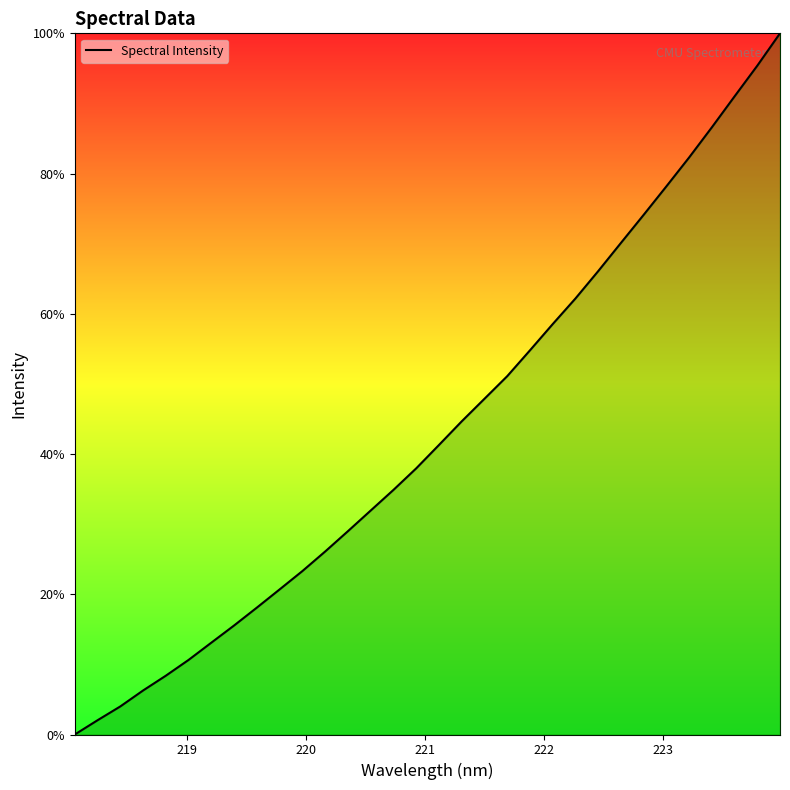

What is the maximum value shown in the chart?

100.0